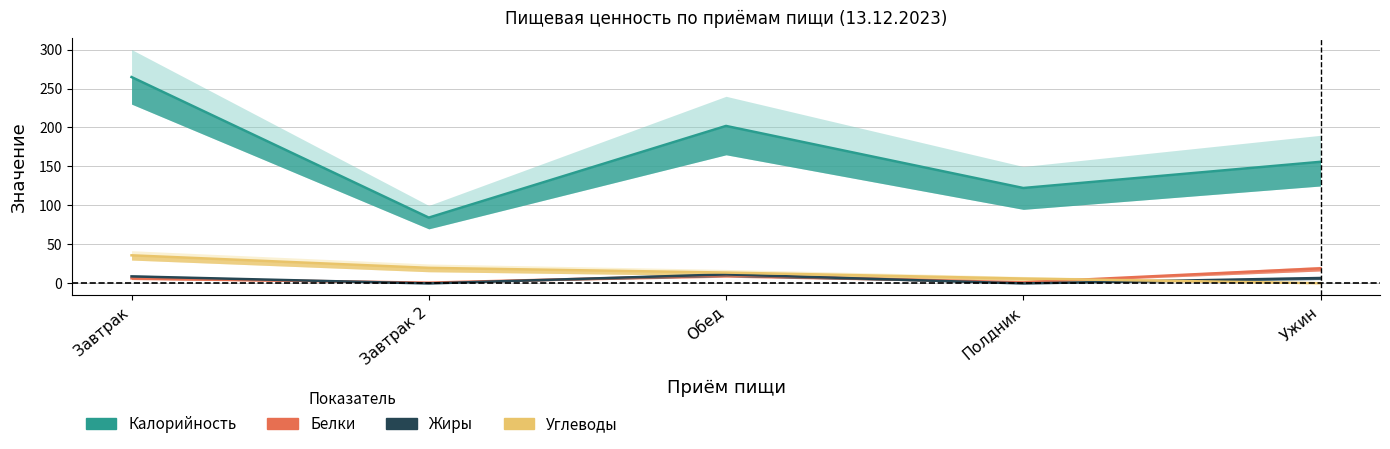

How many times do Жиры and Углеводы cross each other?

1